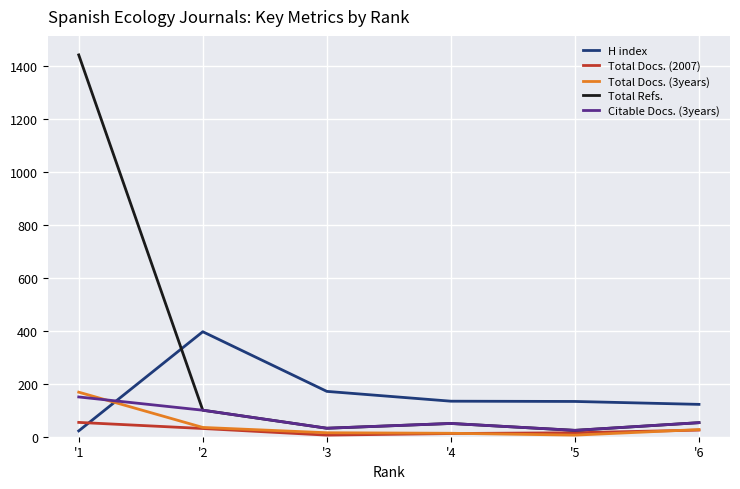

What is the average value of the Total Docs. (2007) series?

24